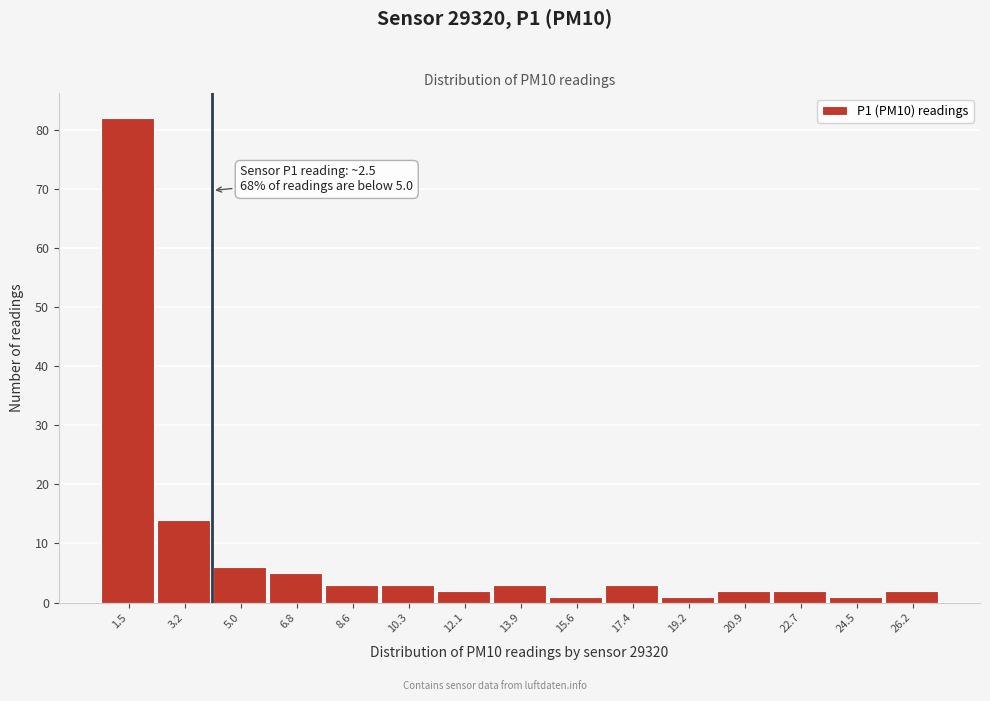

Reading left to right, list all the values displayed in this chart.

1.5=82	3.2=14	5.0=6	6.8=5	8.6=3	10.3=3	12.1=2	13.9=3	15.6=1	17.4=3	19.2=1	20.9=2	22.7=2	24.5=1	26.2=2